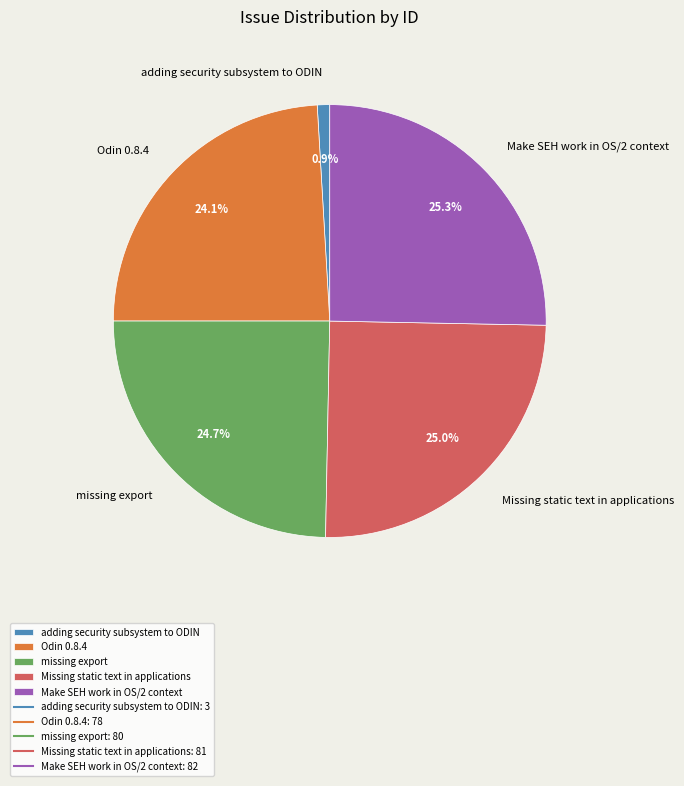

How many segments does this pie chart have?

5